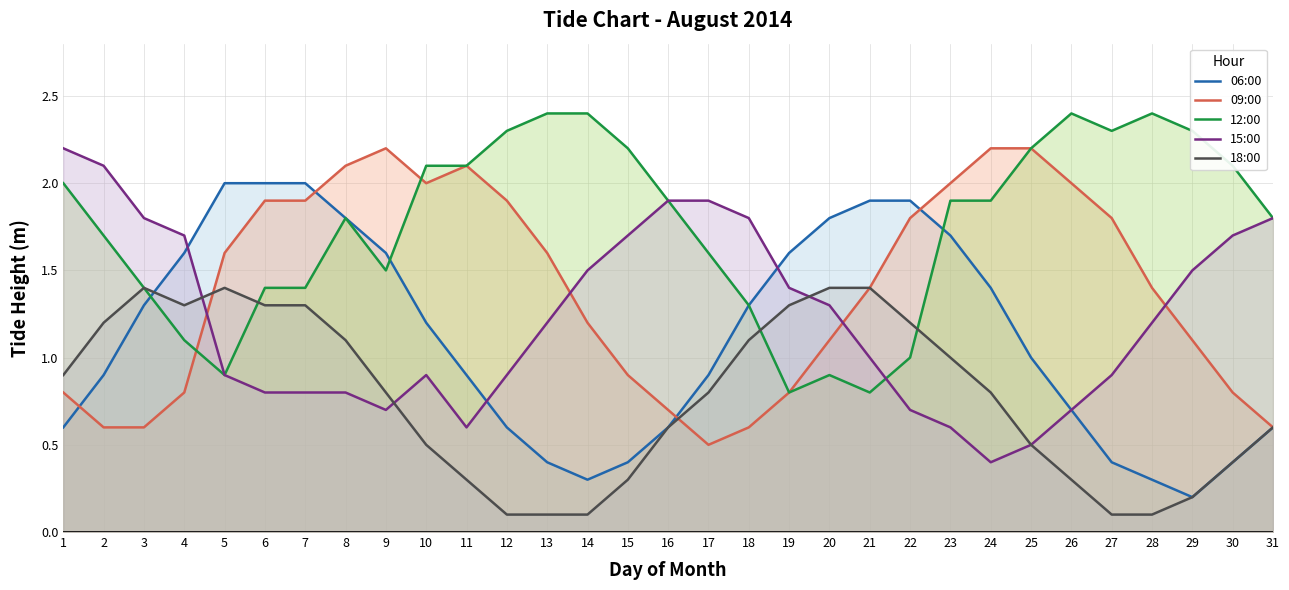

At which label does 09:00 reach its peak?

9